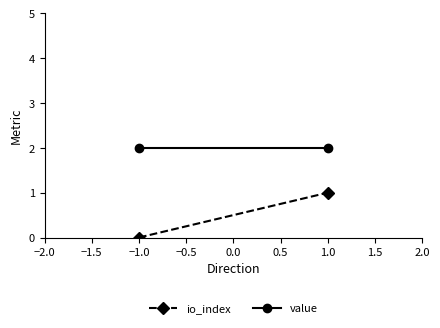

At how many categories does at least one series exceed 0?

2